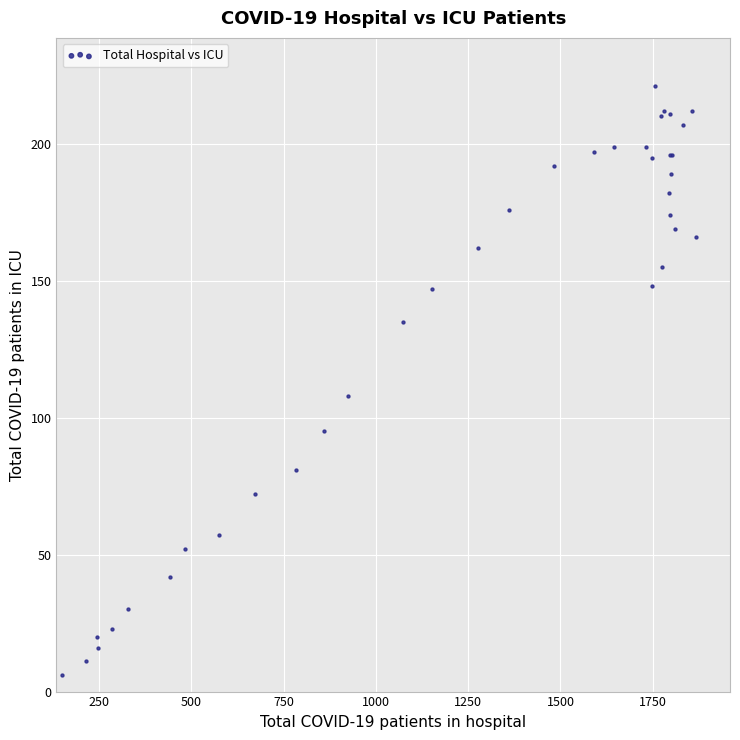

What Y value in the scatter plot is closest to 113?

108